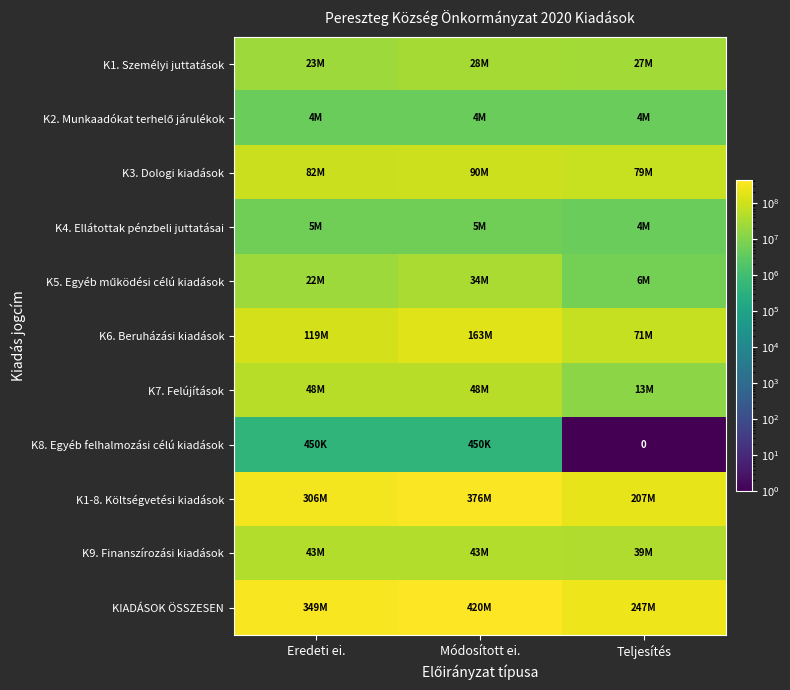

Which series has the largest range (max minus min)?

KIADÁSOK ÖSSZESEN